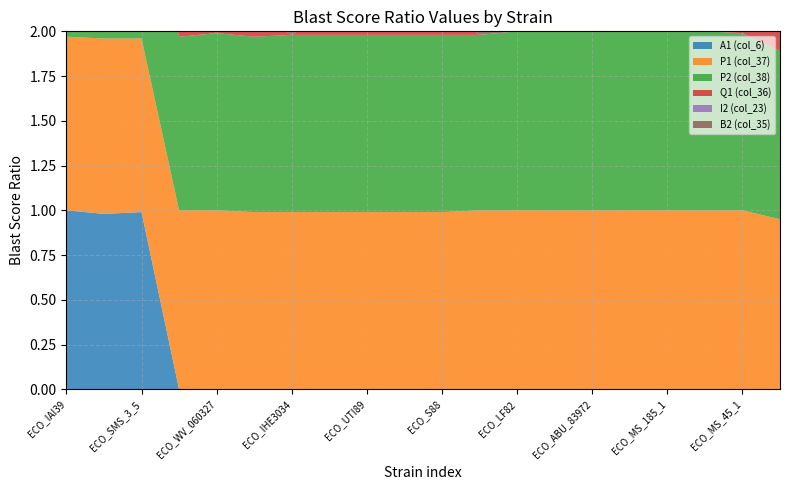

Reading left to right, list all the values displayed in this chart.

A1 (col_6): 1.0	1.0	1.0	0.0	0.0	0.0	0.0	0.0	0.0	0.0	0.0	0.0	0.0	0.0	0.0	0.0	0.0	0.0	0.0	0.0
P1 (col_37): 1.0	1.0	1.0	1.0	1.0	1.0	1.0	1.0	1.0	1.0	1.0	1.0	1.0	1.0	1.0	1.0	1.0	1.0	1.0	0.9
P2 (col_38): 1.0	1.0	1.0	1.0	1.0	1.0	1.0	1.0	1.0	1.0	1.0	1.0	1.0	1.0	1.0	1.0	1.0	1.0	1.0	0.9
Q1 (col_36): 0.2	0.2	0.2	0.2	0.0	0.1	0.0	0.1	0.1	0.1	0.2	0.0	0.0	0.0	0.1	0.1	0.2	0.2	0.1	0.8
I2 (col_23): 0.0	0.0	0.0	0.0	0.0	0.0	0.0	0.0	0.0	0.0	0.0	0.0	0.0	0.0	0.0	0.0	0.0	0.0	0.0	0.0
B2 (col_35): 0.0	0.0	0.0	0.0	0.0	0.0	0.0	0.0	0.0	0.0	0.0	0.0	0.0	0.0	0.0	0.0	0.0	0.0	0.0	0.0